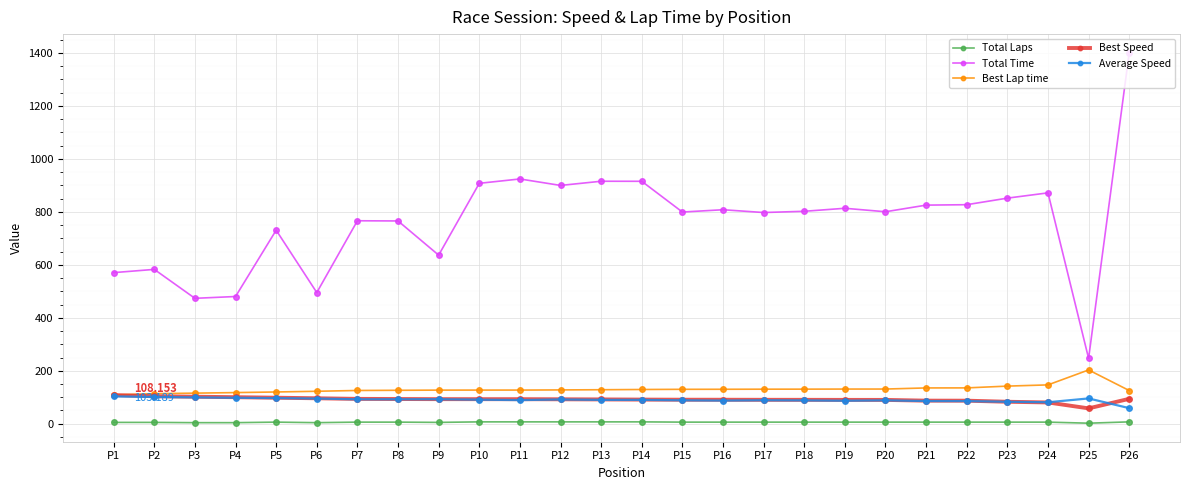

At which category is the sum across all series the highest?

P26